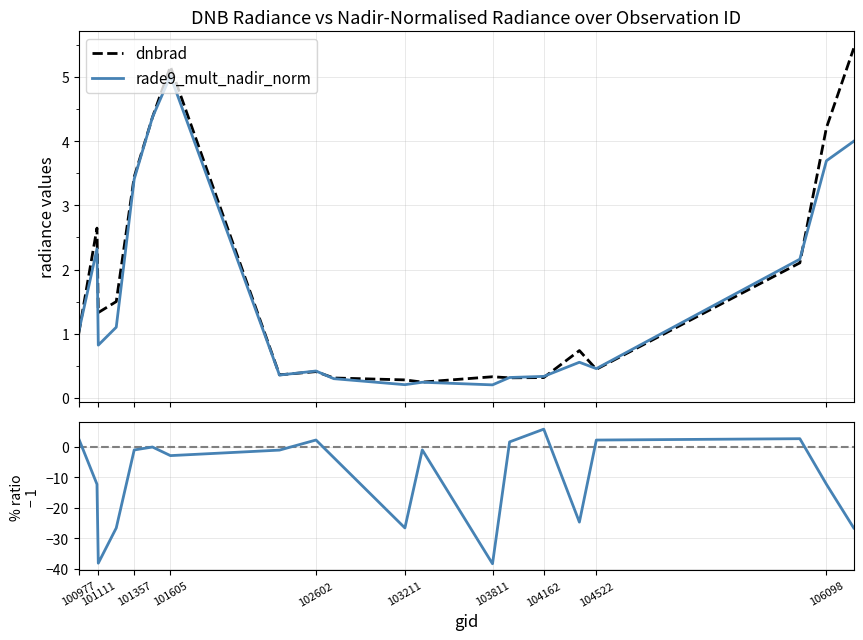

True or false: rade9_mult_nadir_norm has more than 2 interior local peaks.

True